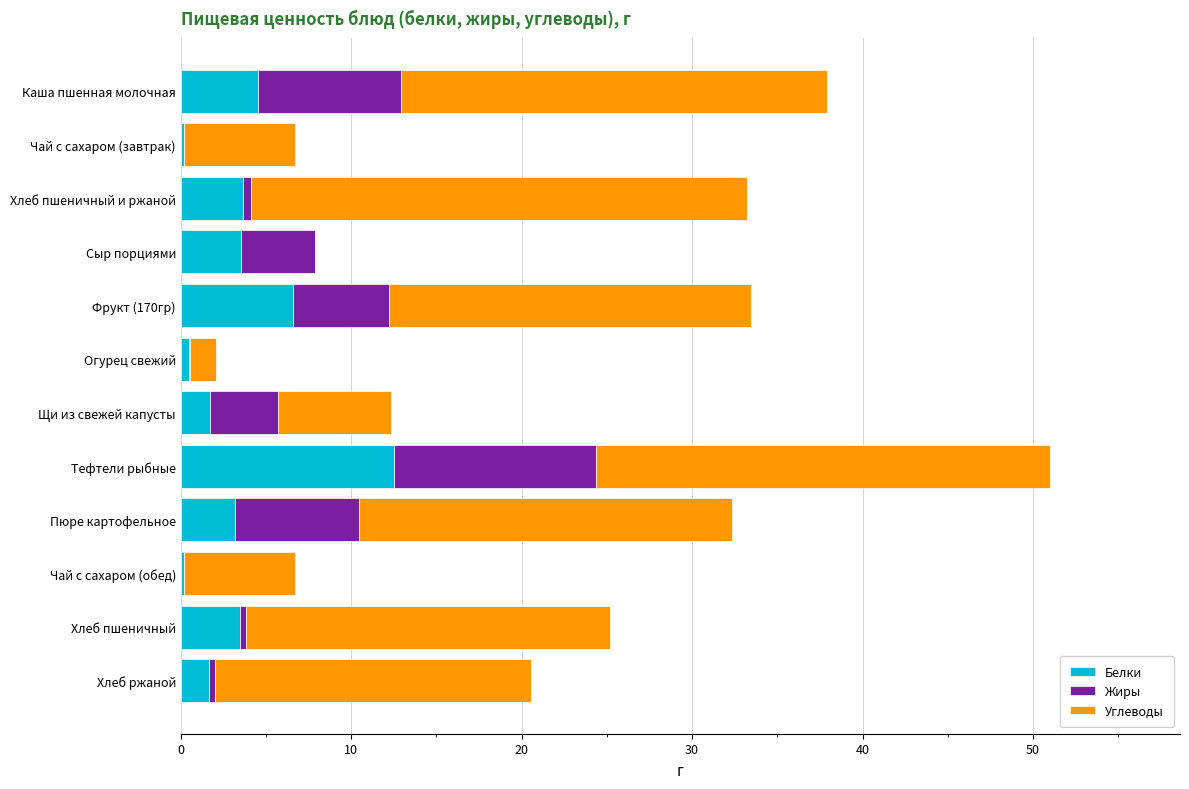

Read the Белки value at Тефтели рыбные.

12.5